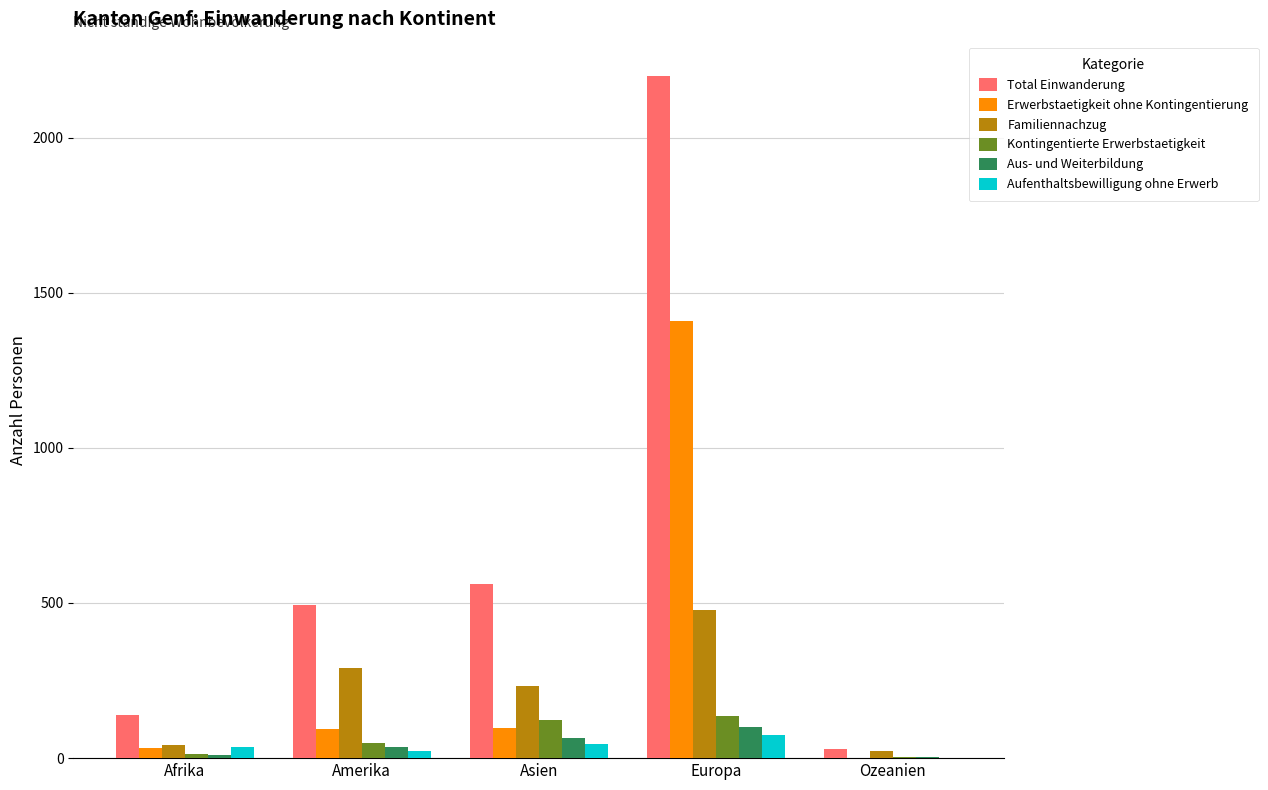

Which category has the highest value across all series?

Europa